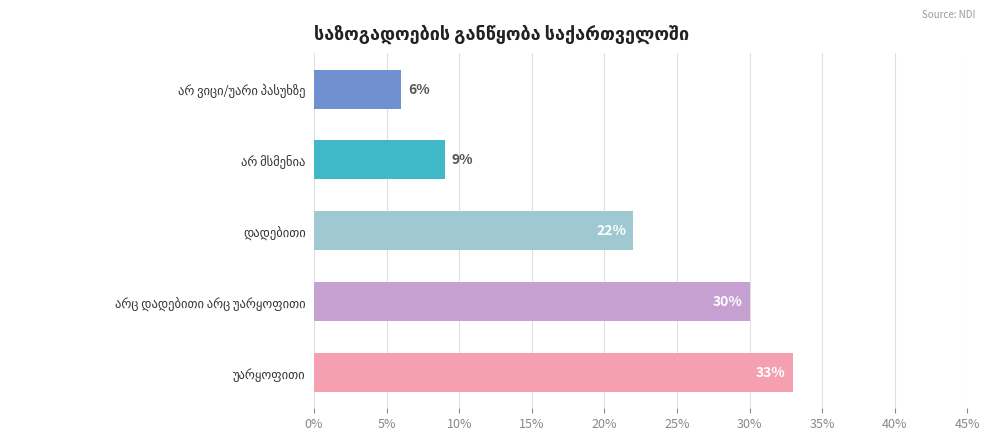

What is the maximum value shown in the chart?

33